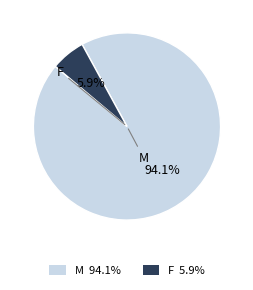

To the nearest percent, what portion does F represent?

6%